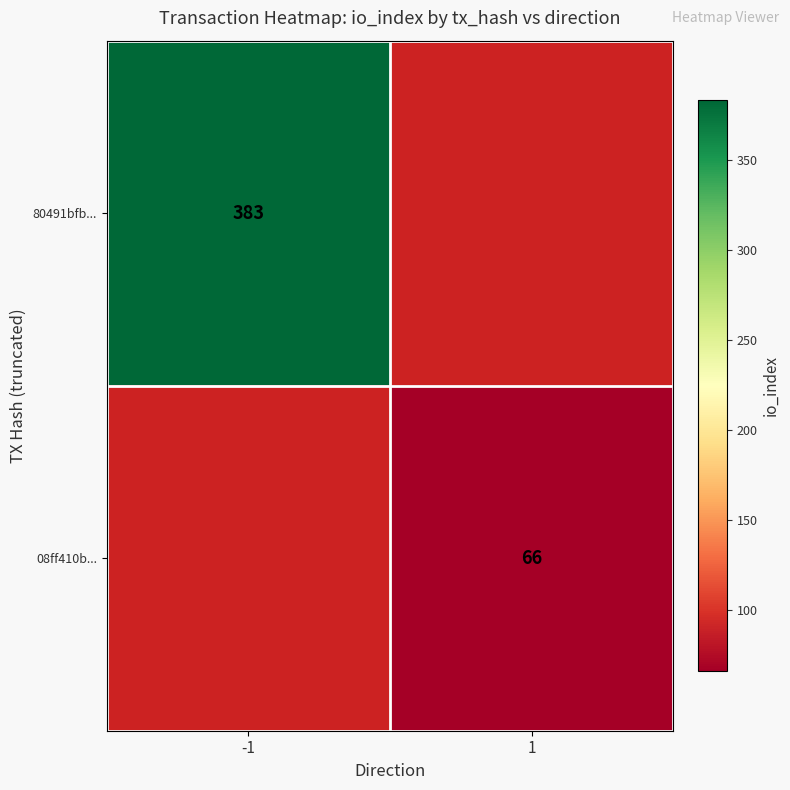

At how many categories does at least one series exceed 343?

1